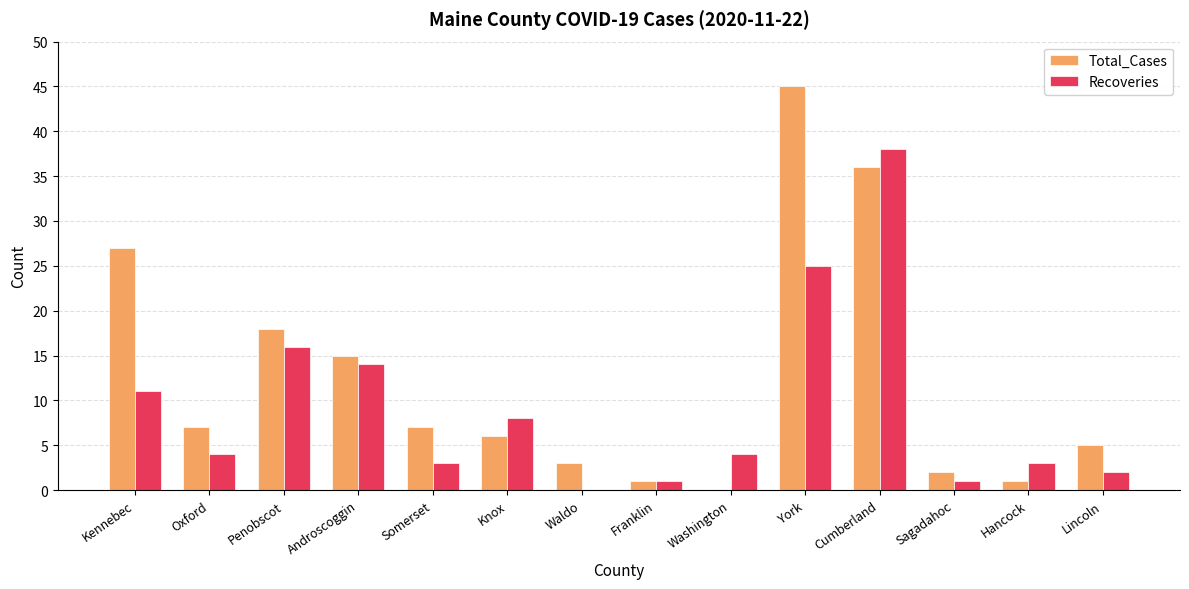

What is the total value across all series at Oxford?

11